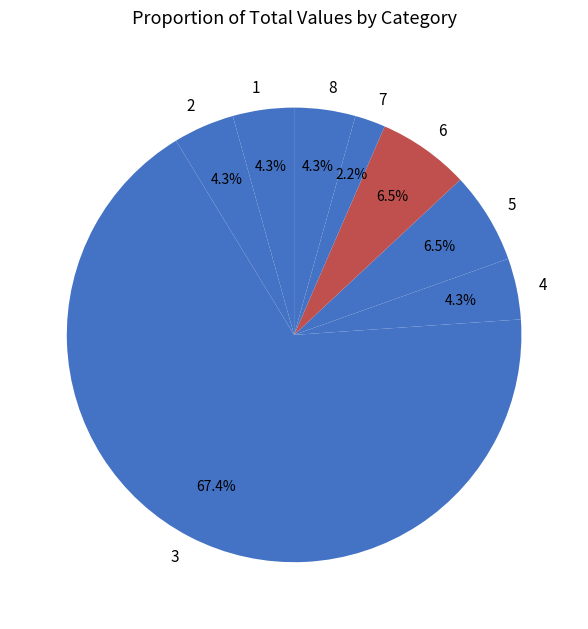

To the nearest percent, what percentage of the pie is 8?

4%